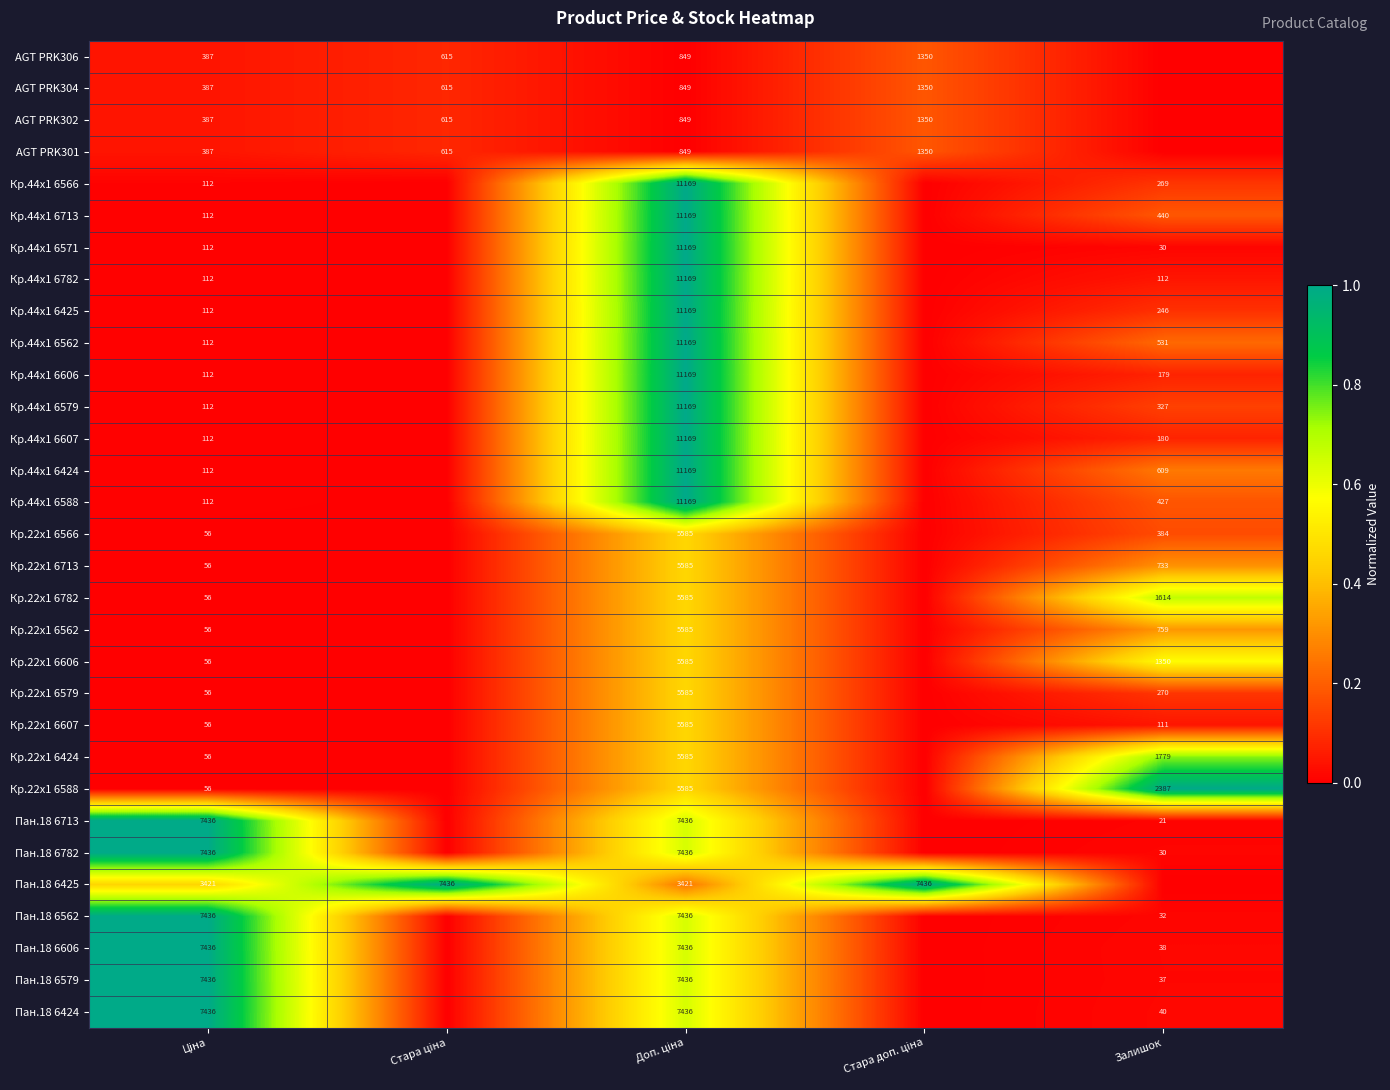

Which has a higher value, Залишок or Стара ціна?

Стара ціна